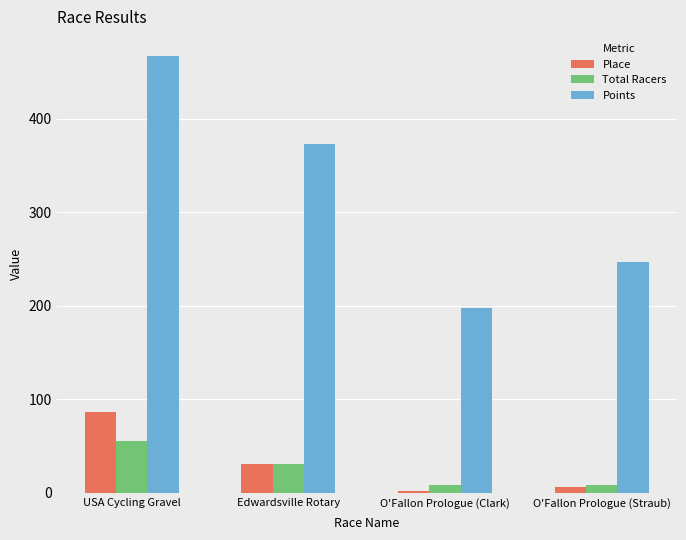

At which label does Place reach its peak?

USA Cycling Gravel